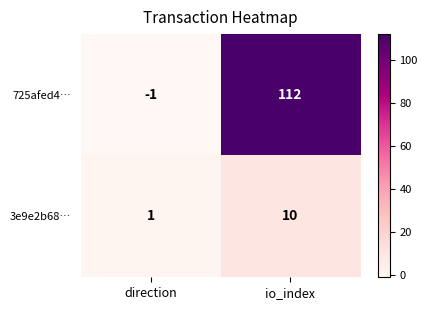

What is the total value across all series at io_index?

122